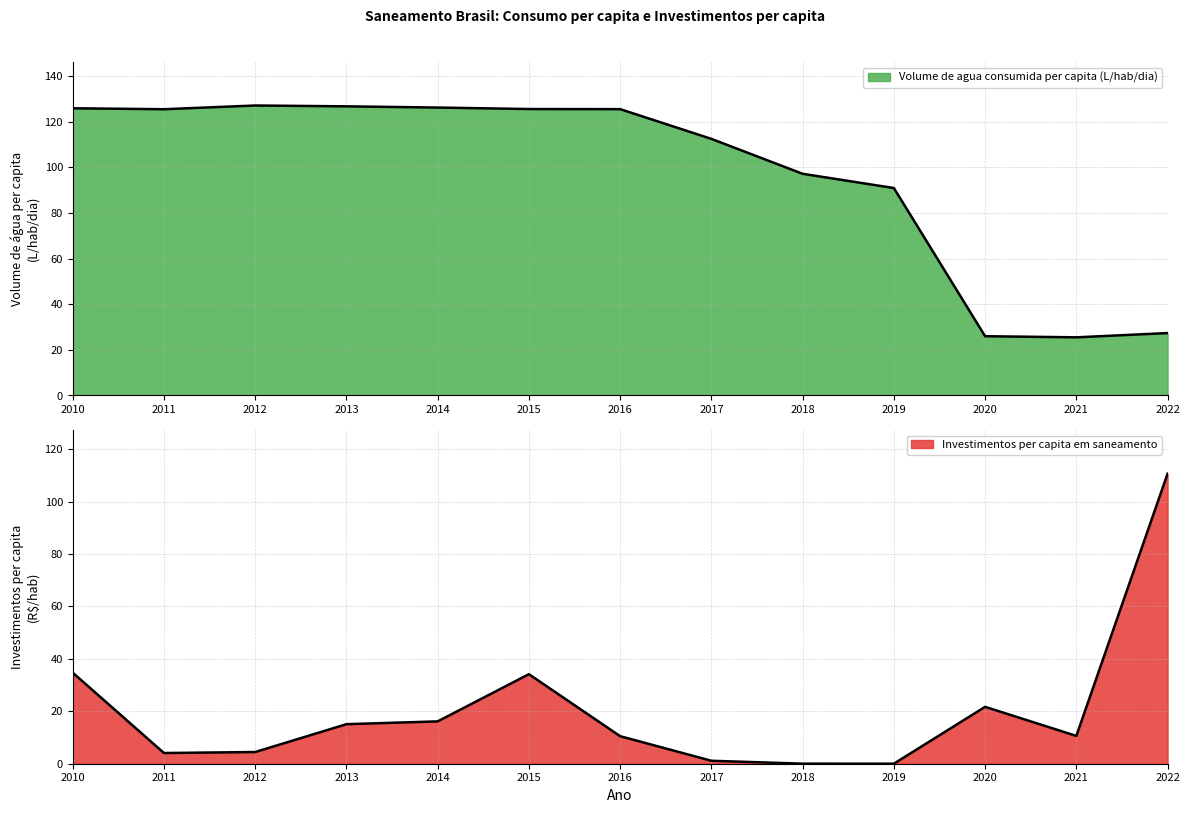

Which has a higher value, 2021 or 2017?

2017